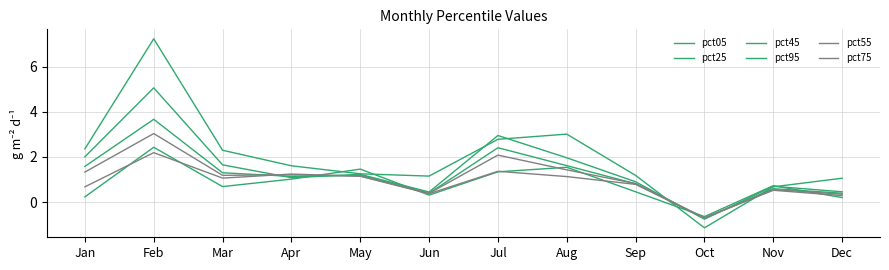

How many distinct data groups are displayed?

6